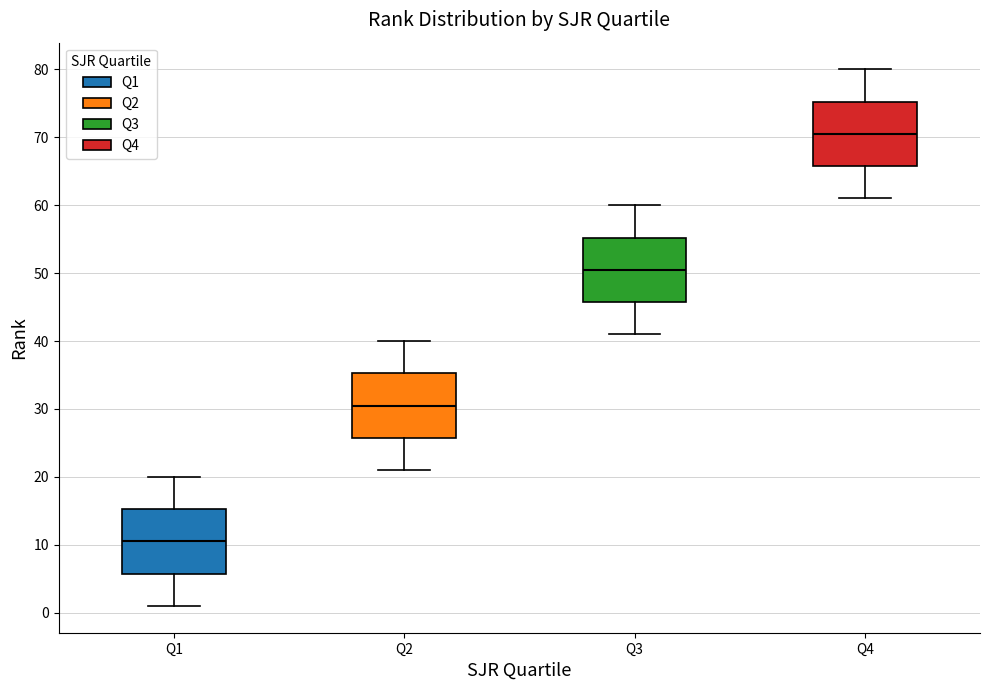

Reading left to right, read every box against the y-axis: the position of its median line, the range the box covers, and the ends of its whiskers. The values are not printed on the chart, so give them approximately, as read against the axis.

Q1: median 11, box 6 to 15, whiskers 1 to 20
Q2: median 31, box 26 to 35, whiskers 21 to 40
Q3: median 51, box 46 to 55, whiskers 41 to 60
Q4: median 71, box 66 to 75, whiskers 61 to 80